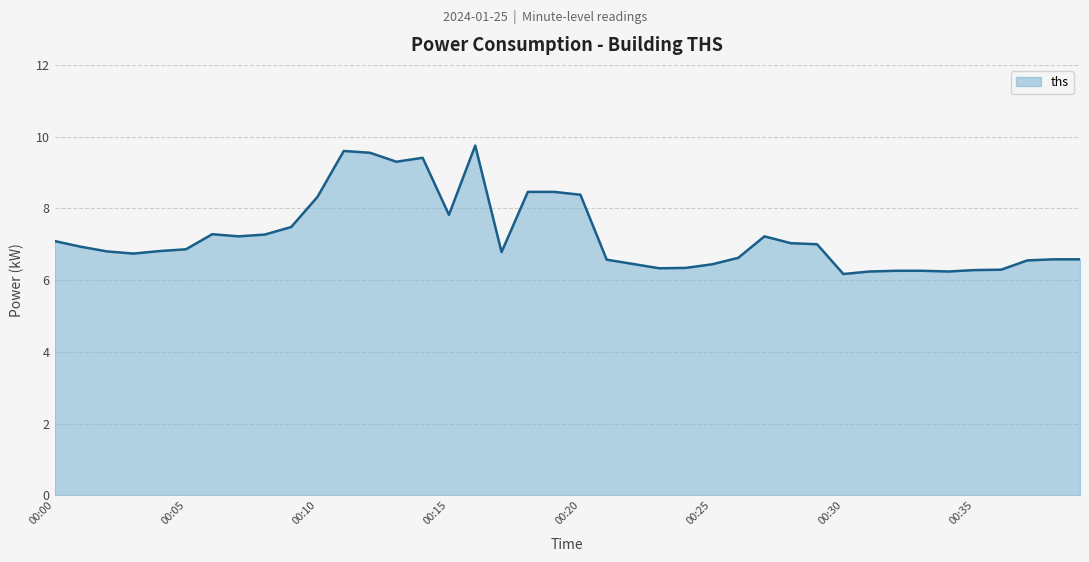

How many distinct data groups are displayed?

1